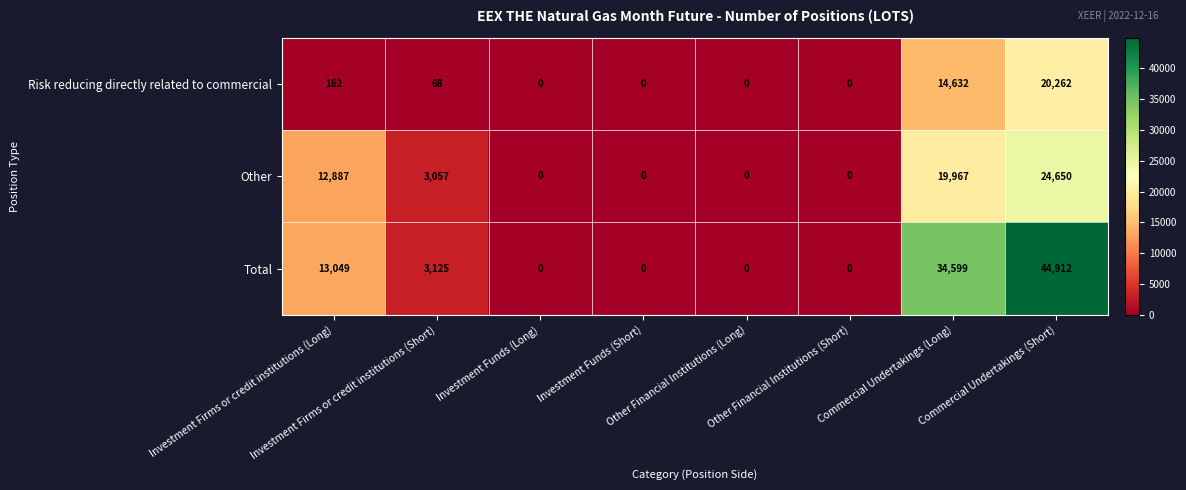

Which series has the largest total across all categories?

Total